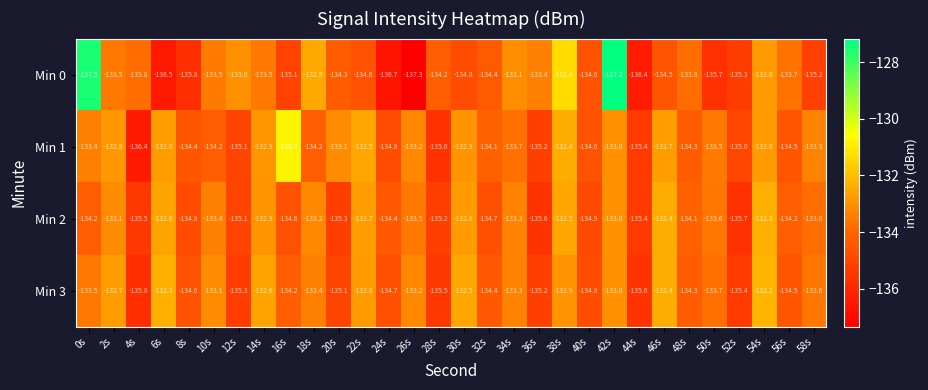

What is the difference between the second highest and second lowest values in the Min 2 series?

3.2